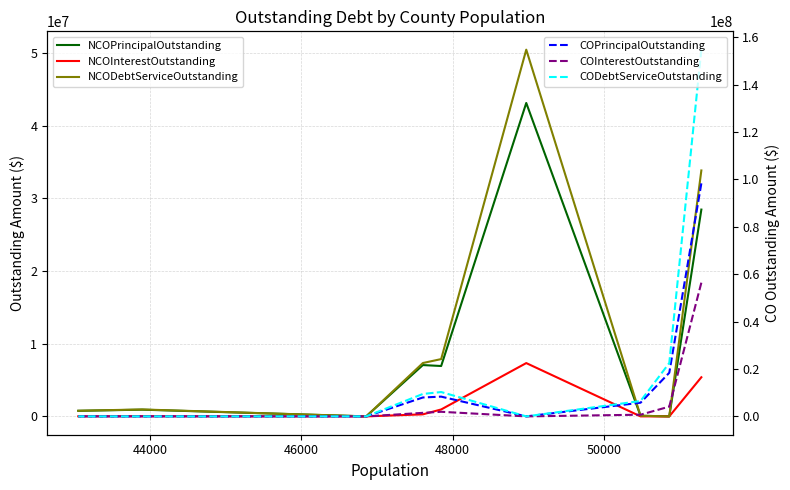

How many lines are shown in the chart?

6